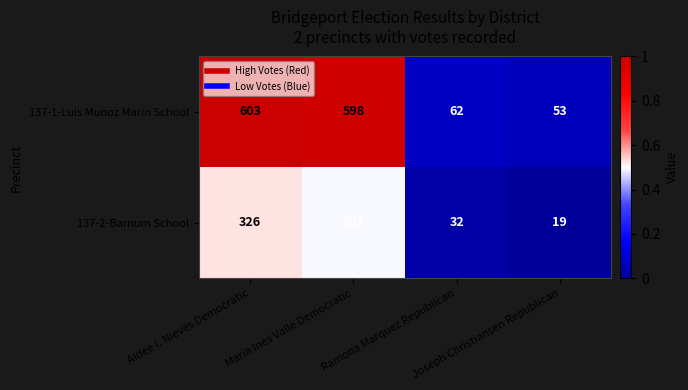

What is the minimum value shown in the chart?

19